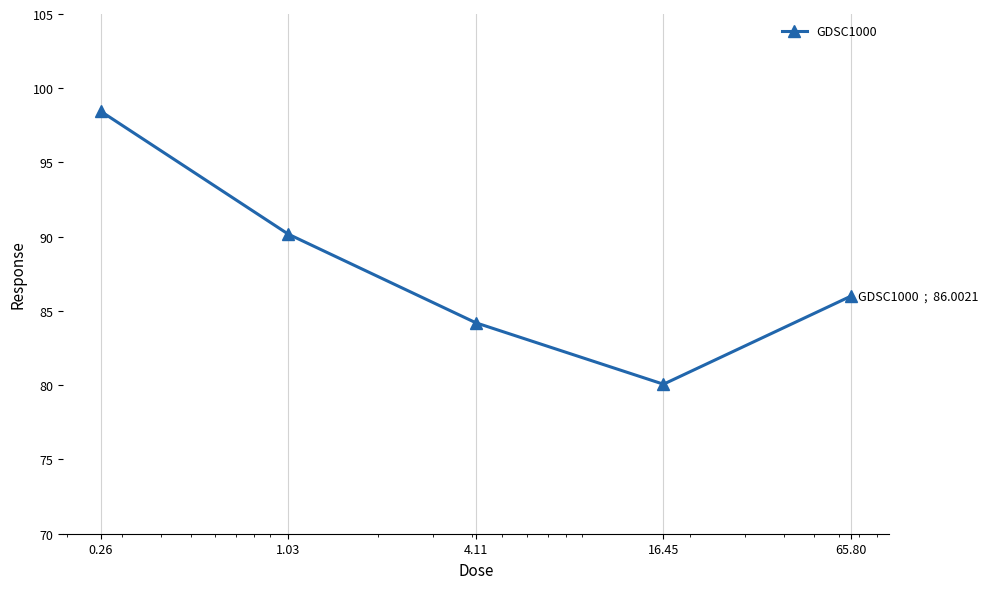

What is the value of the 4th point from the left?

80.1